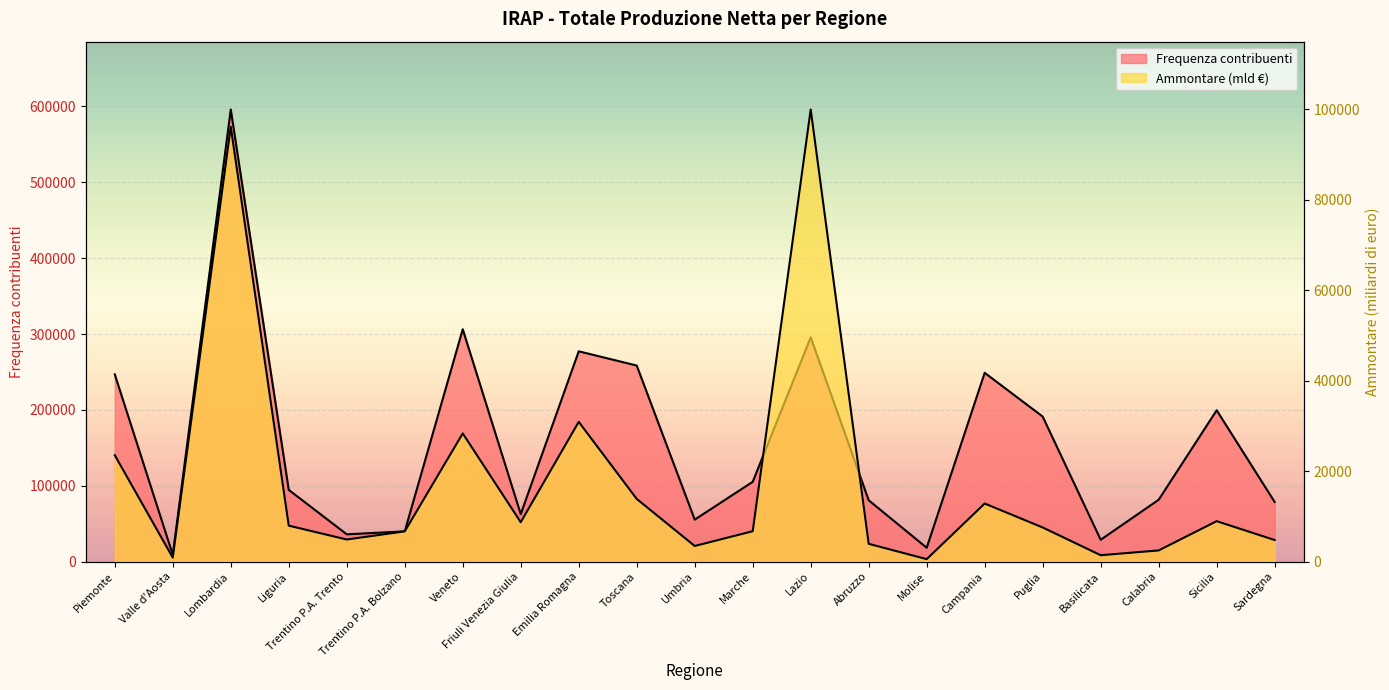

True or false: Ammontare and Frequenza intersect in this chart.

False